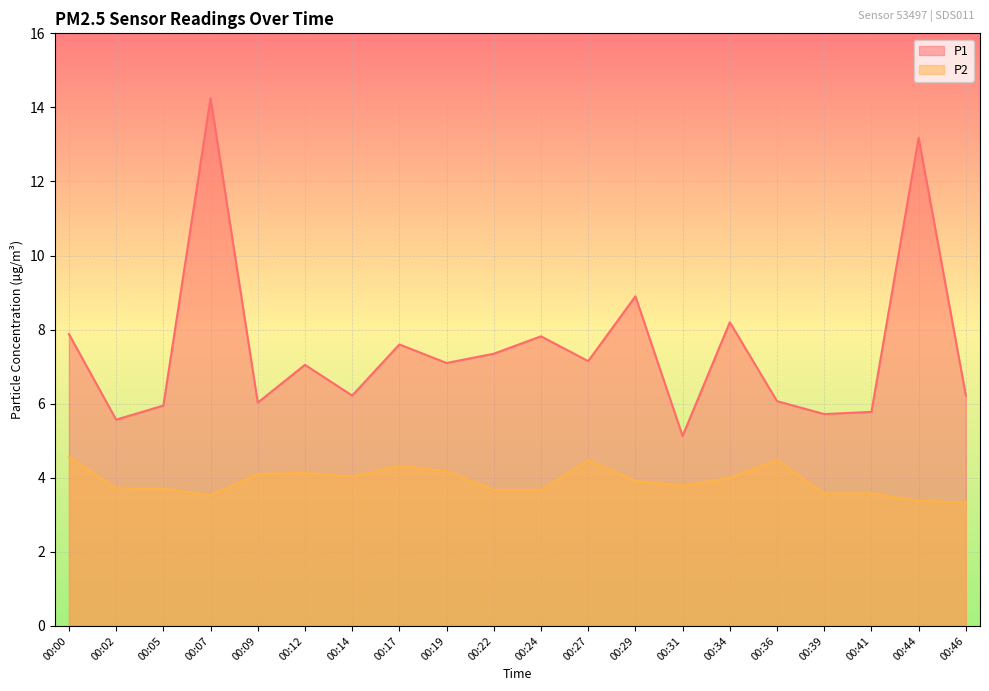

What are all the series names shown in the legend?

P1, P2